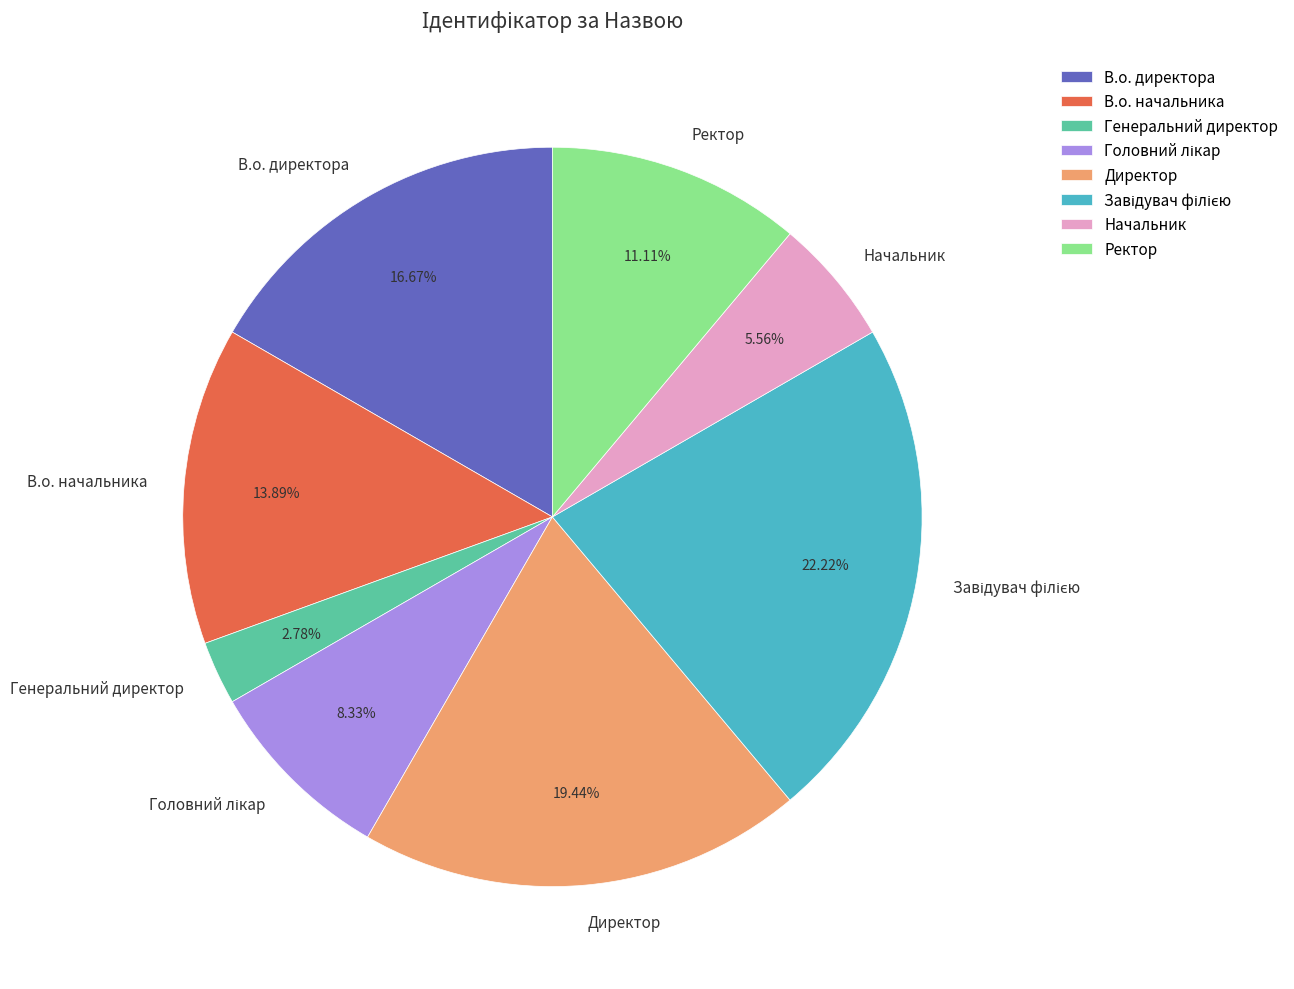

Which slice is the smallest?

Генеральний директор